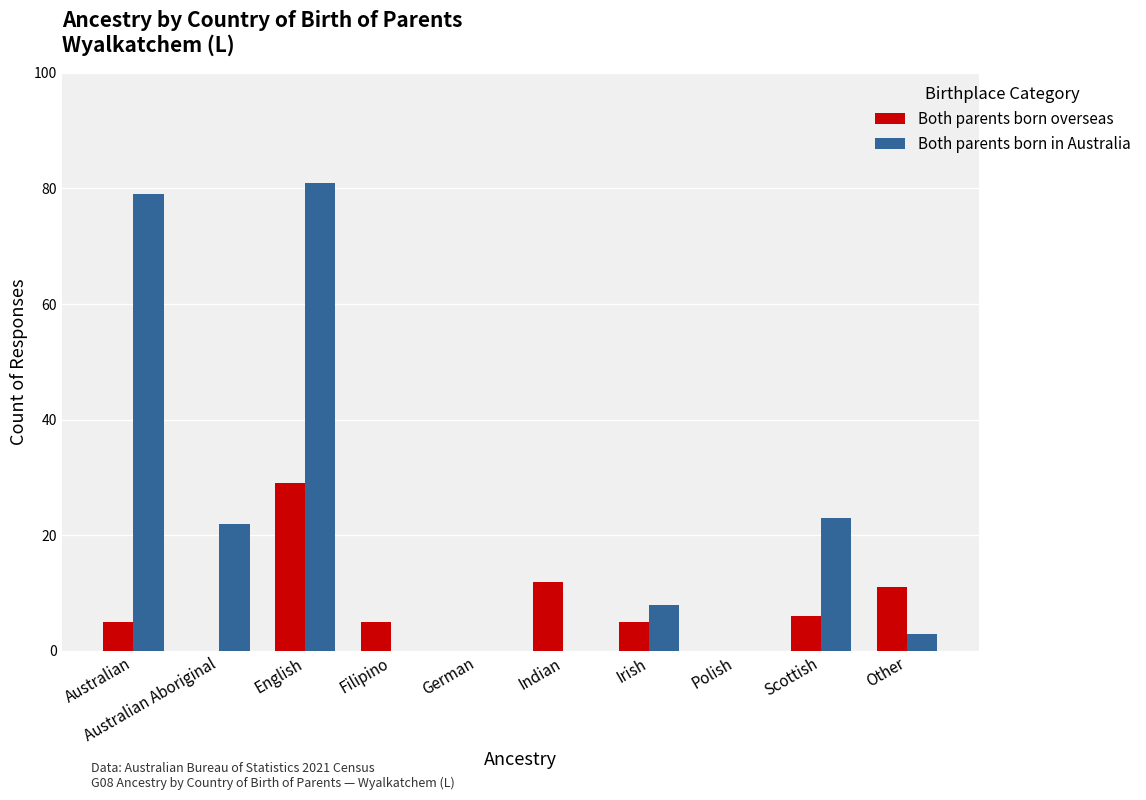

Which series changed the most between Australian and Irish?

Both parents born in Australia